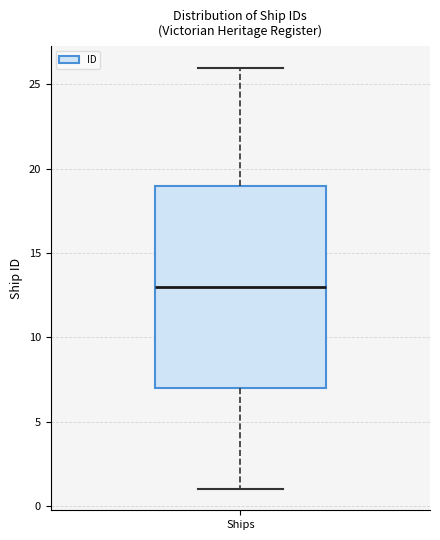

Read this box plot against the y-axis: the position of the median line, the range covered by the box, and the ends of both whiskers. The values are not printed on the chart, so give them approximately, as read against the axis.

median 13, box 7 to 19, whiskers 1 to 26